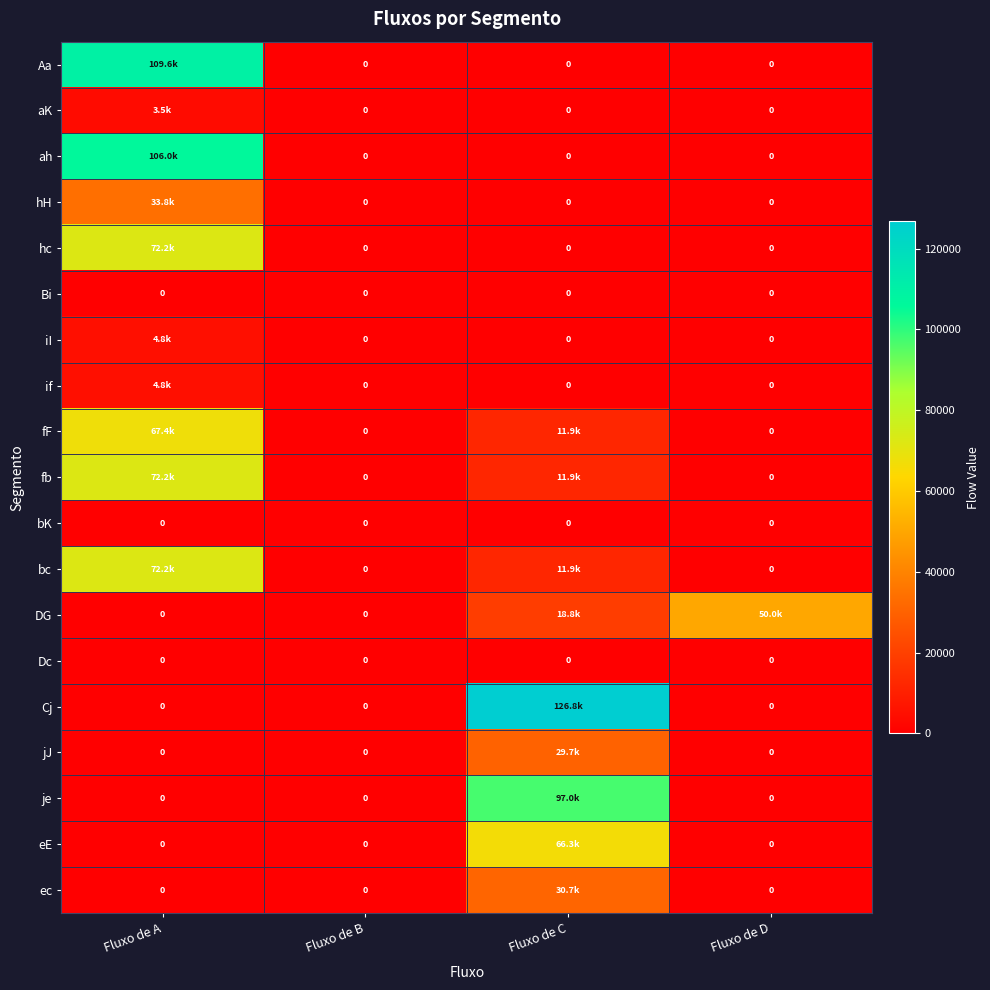

What is the approximate value of iI at Fluxo de A?

4768.2